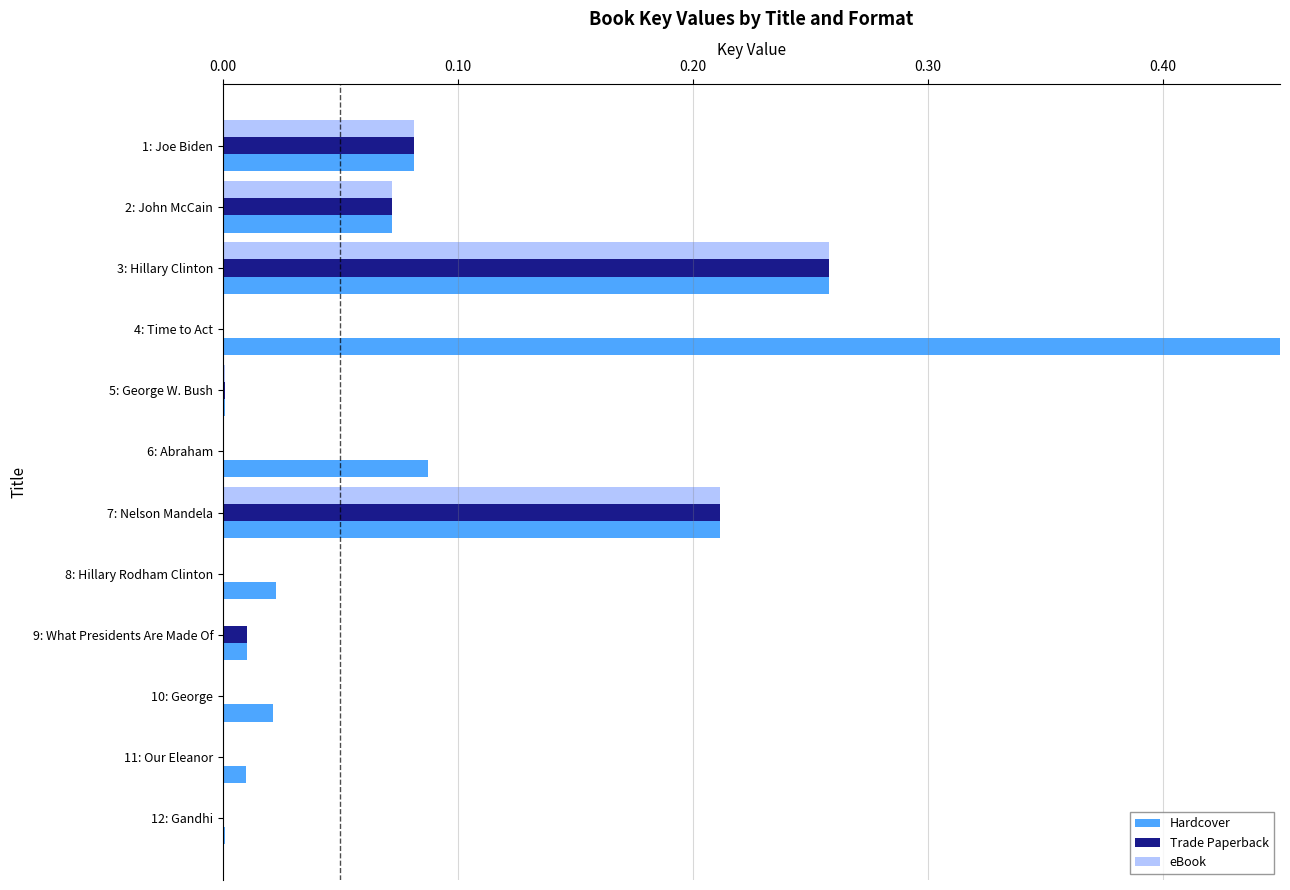

Count the number of data series in this chart.

3